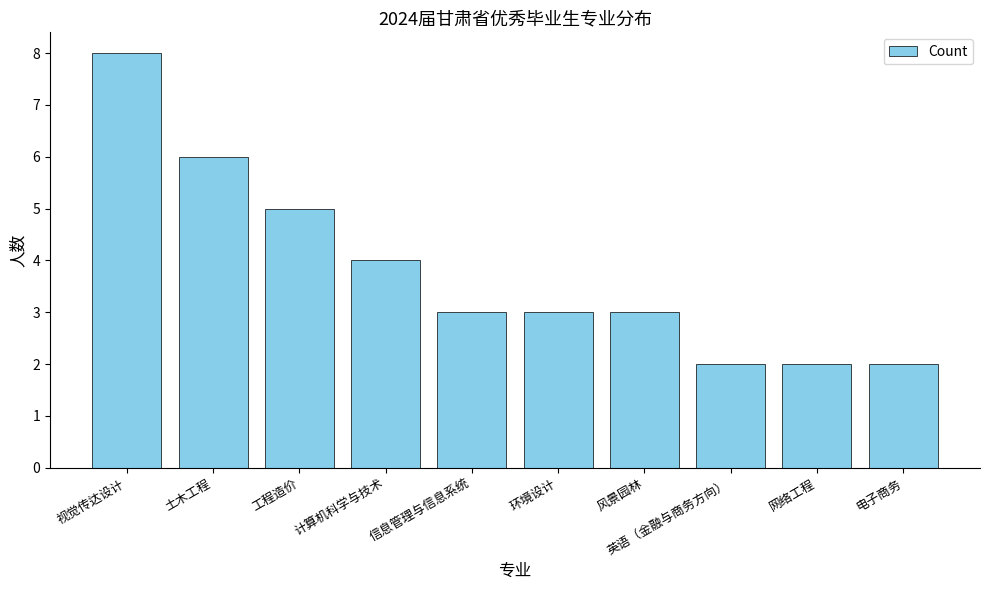

What is the label of the 8th bar from the left?

英语（金融与商务方向）